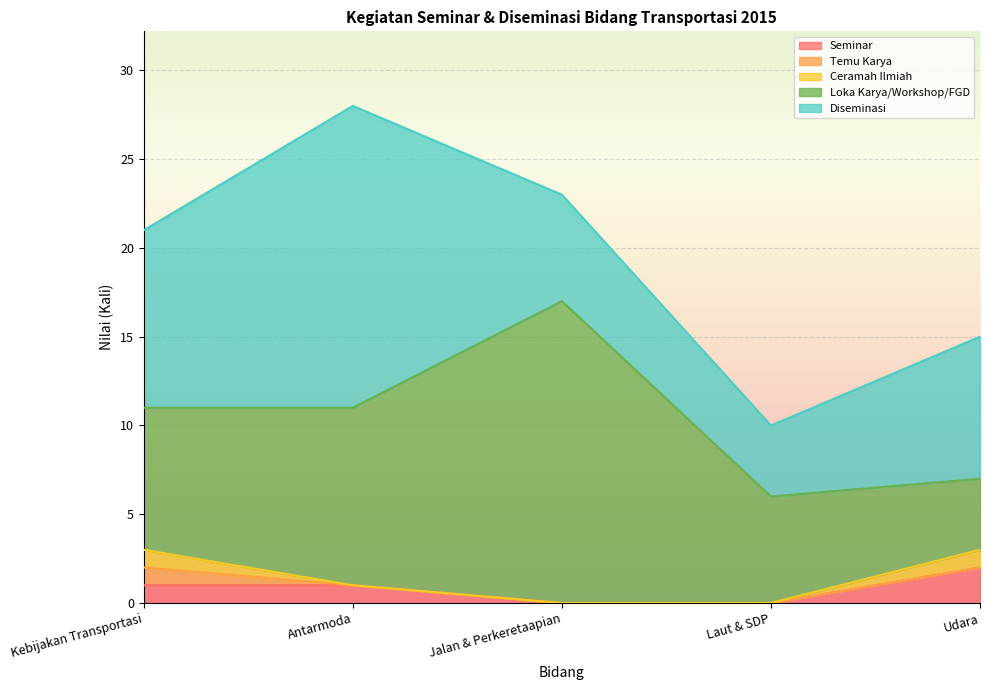

Reading left to right, transcribe all the data shown in this chart.

Seminar: Kebijakan Transportasi=1	Antarmoda=1	Jalan & Perkeretaapian=0	Laut & SDP=0	Udara=2
Temu Karya: Kebijakan Transportasi=1	Antarmoda=0	Jalan & Perkeretaapian=0	Laut & SDP=0	Udara=0
Ceramah Ilmiah: Kebijakan Transportasi=1	Antarmoda=0	Jalan & Perkeretaapian=0	Laut & SDP=0	Udara=1
Loka Karya/Workshop/FGD: Kebijakan Transportasi=8	Antarmoda=10	Jalan & Perkeretaapian=17	Laut & SDP=6	Udara=4
Diseminasi: Kebijakan Transportasi=10	Antarmoda=17	Jalan & Perkeretaapian=6	Laut & SDP=4	Udara=8